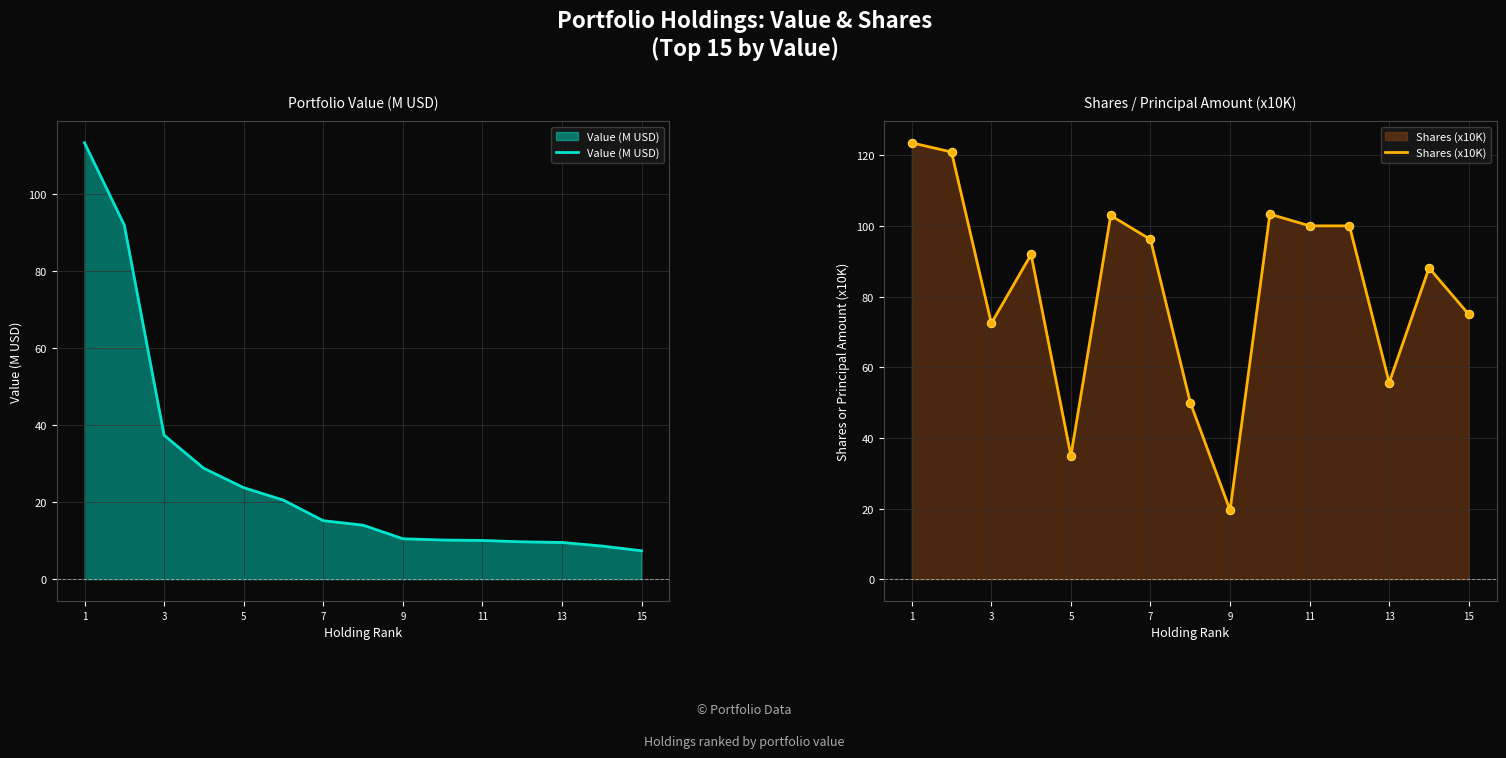

True or false: Value (M USD) has more than 2 points higher than both neighbors.

False